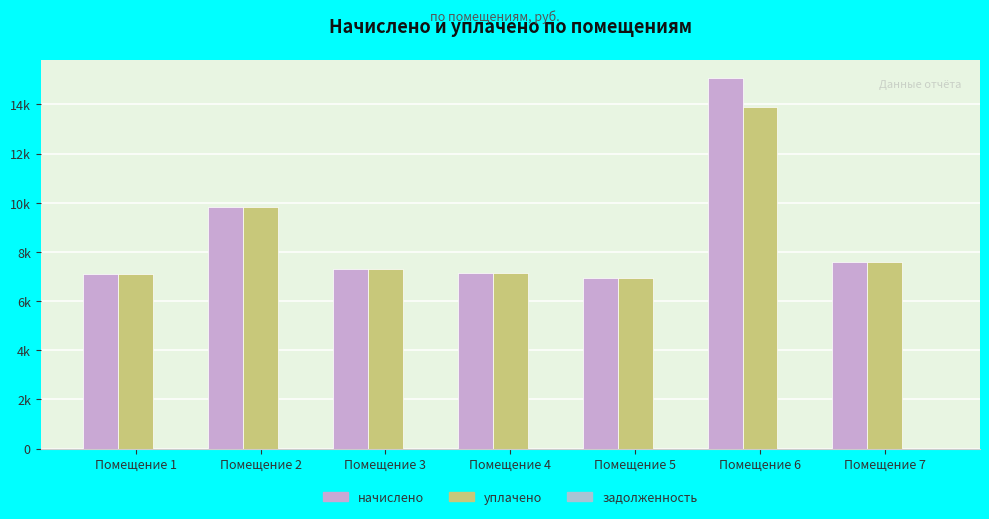

What is the value of the начислено bar at the 5th from the left?

6955.2